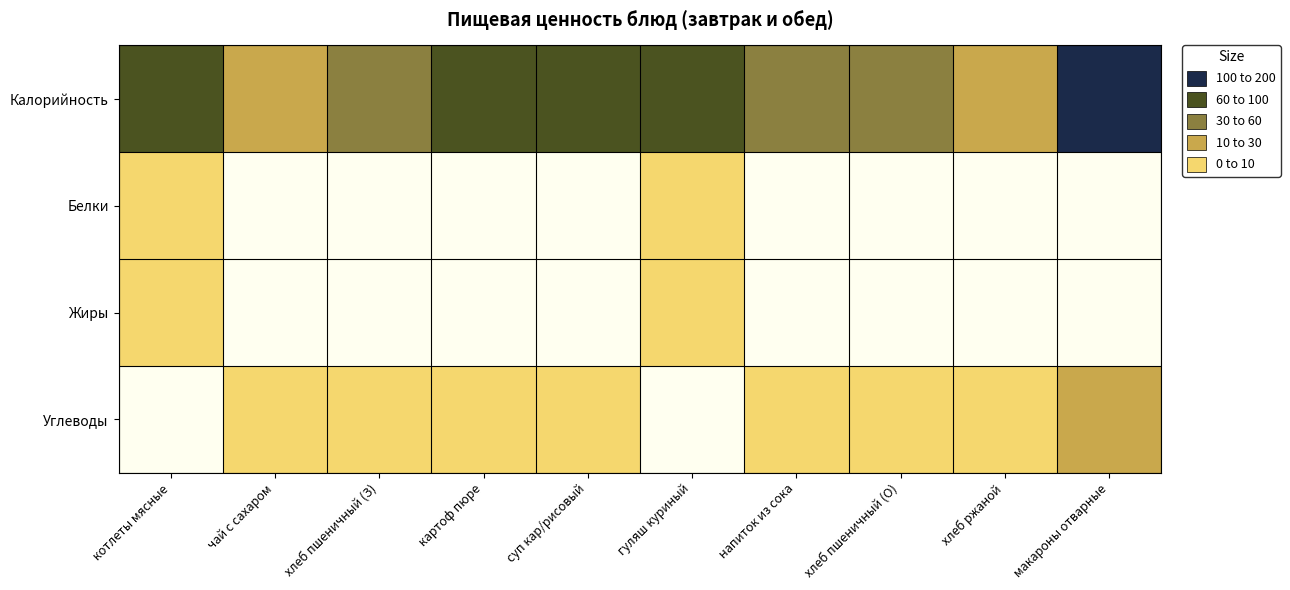

Reading left to right, transcribe all the data shown in this chart.

Калорийность: котлеты мясные=184.7	чай с сахаром=58.0	хлеб пшеничный (З)=91.9	картоф пюре=163.5	суп кар/рисовый=120.0	гуляш куриный=138.0	напиток из сока=96.0	хлеб пшеничный (О)=86.1	хлеб ржаной=59.8	макароны отварные=220.5
Белки: котлеты мясные=12.8	чай с сахаром=0.2	хлеб пшеничный (З)=3.0	картоф пюре=3.1	суп кар/рисовый=9.4	гуляш куриный=11.6	напиток из сока=0.1	хлеб пшеничный (О)=2.3	хлеб ржаной=2.2	макароны отварные=5.2
Жиры: котлеты мясные=10.8	чай с сахаром=0.0	хлеб пшеничный (З)=0.2	картоф пюре=6.8	суп кар/рисовый=5.1	гуляш куриный=13.4	напиток из сока=0.0	хлеб пшеничный (О)=0.2	хлеб ржаной=0.4	макароны отварные=6.2
Углеводы: котлеты мясные=8.2	чай с сахаром=15.0	хлеб пшеничный (З)=24.4	картоф пюре=24.4	суп кар/рисовый=21.0	гуляш куриный=8.5	напиток из сока=25.0	хлеб пшеничный (О)=15.0	хлеб ржаной=11.4	макароны отварные=35.2